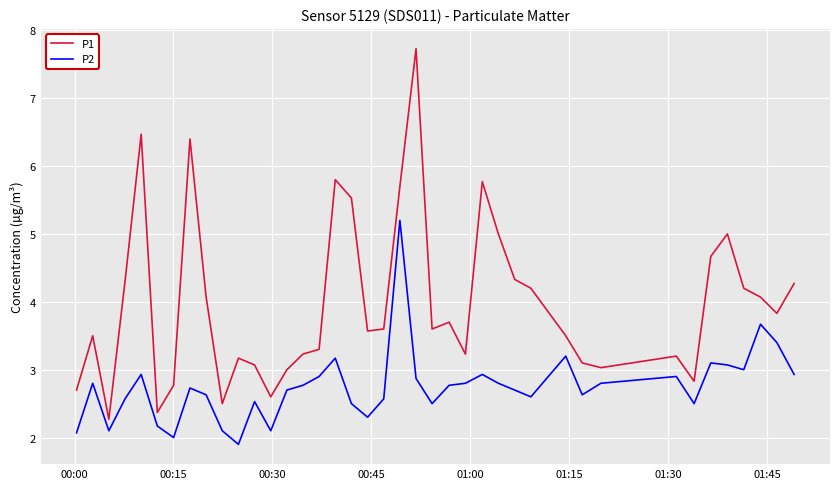

True or false: P1 and P2 cross at least once.

False